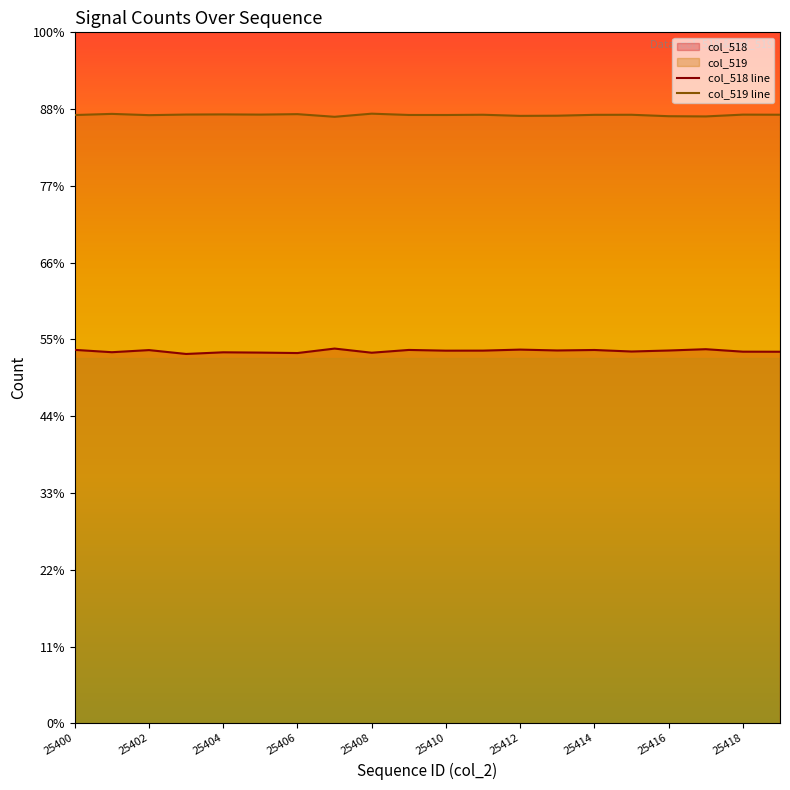

How many lines are shown in the chart?

2